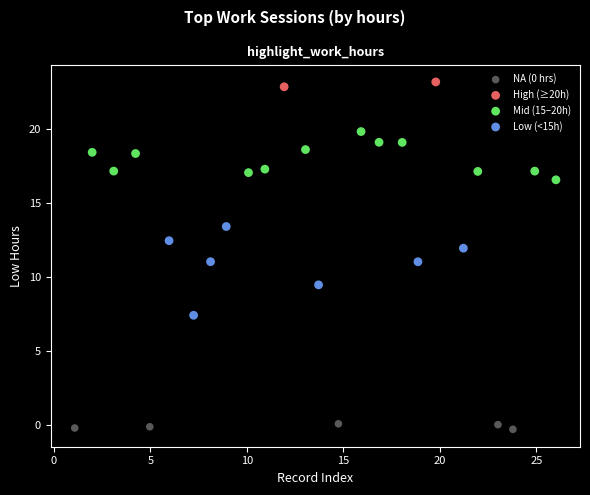

What are all the series names shown in the legend?

NA (0 hrs), High (≥20h), Mid (15–20h), Low (<15h)